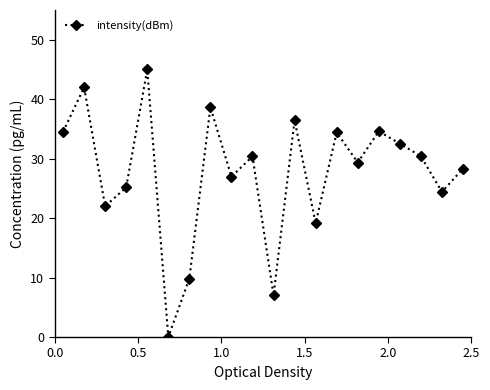

What is the difference between the maximum and minimum values?

45.0